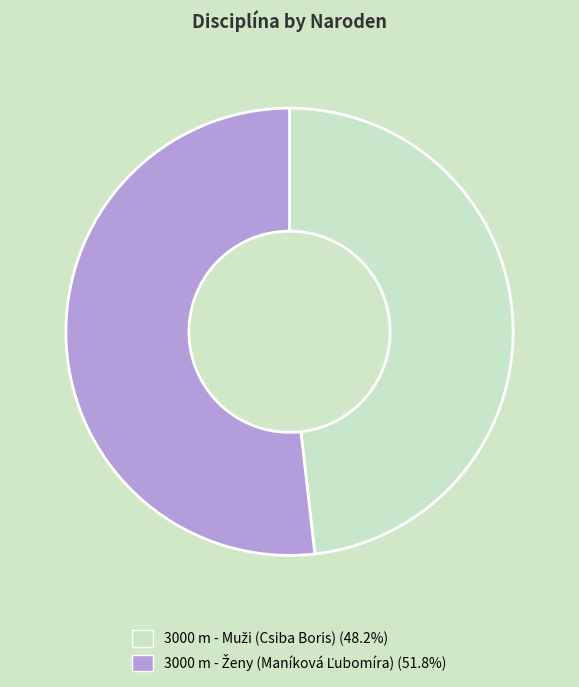

Does any single category account for the majority?

Yes